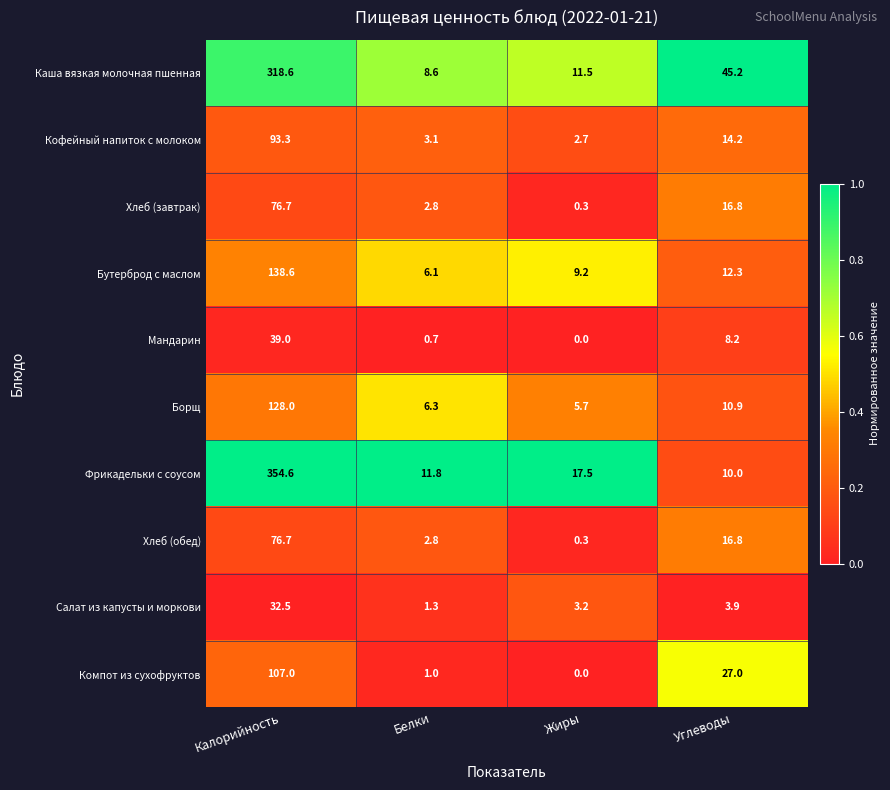

What is the highest value of the Каша вязкая молочная пшенная series?

318.6